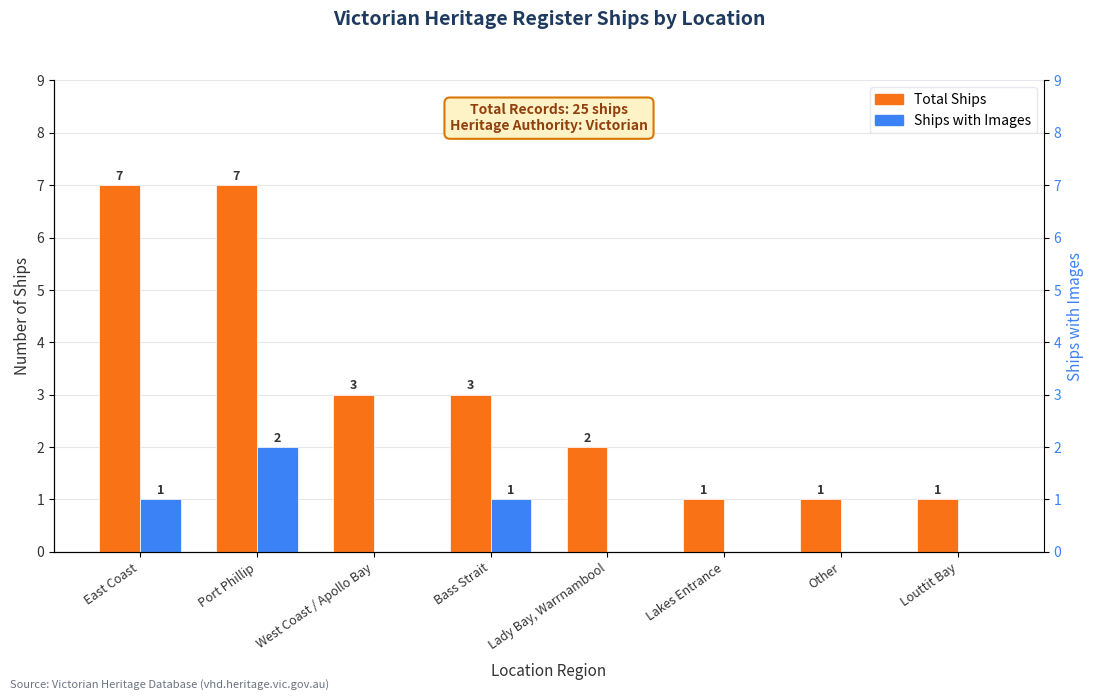

Is it true that Total Ships equals 1 at Bass Strait?

False